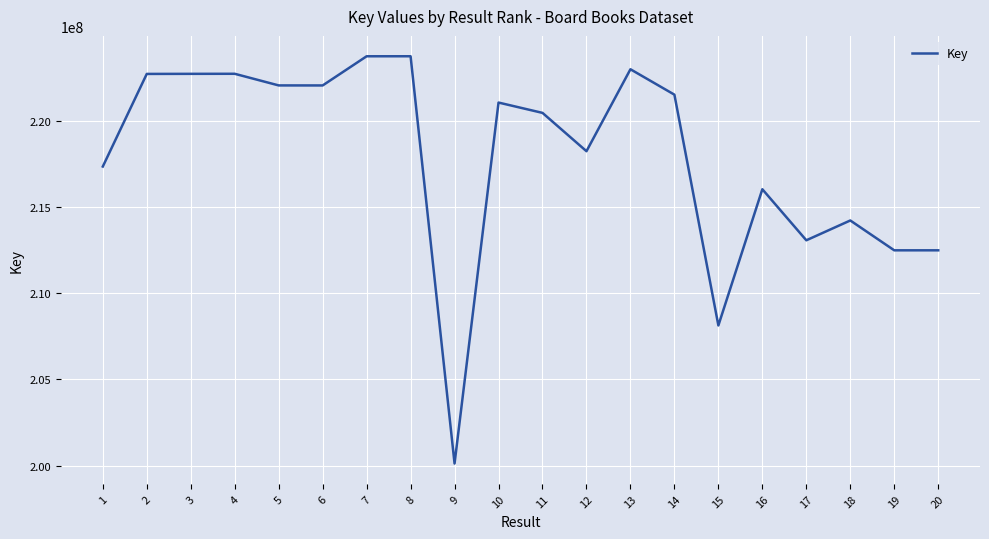

How many lines are shown in the chart?

1